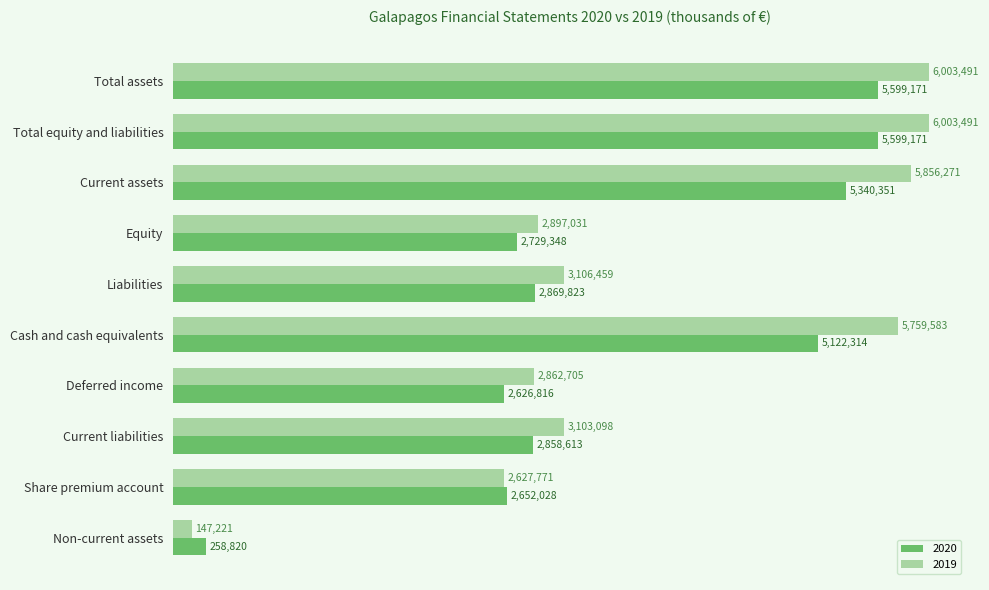

What is the value of the 2020 bar at the 8th from the left?

2858613